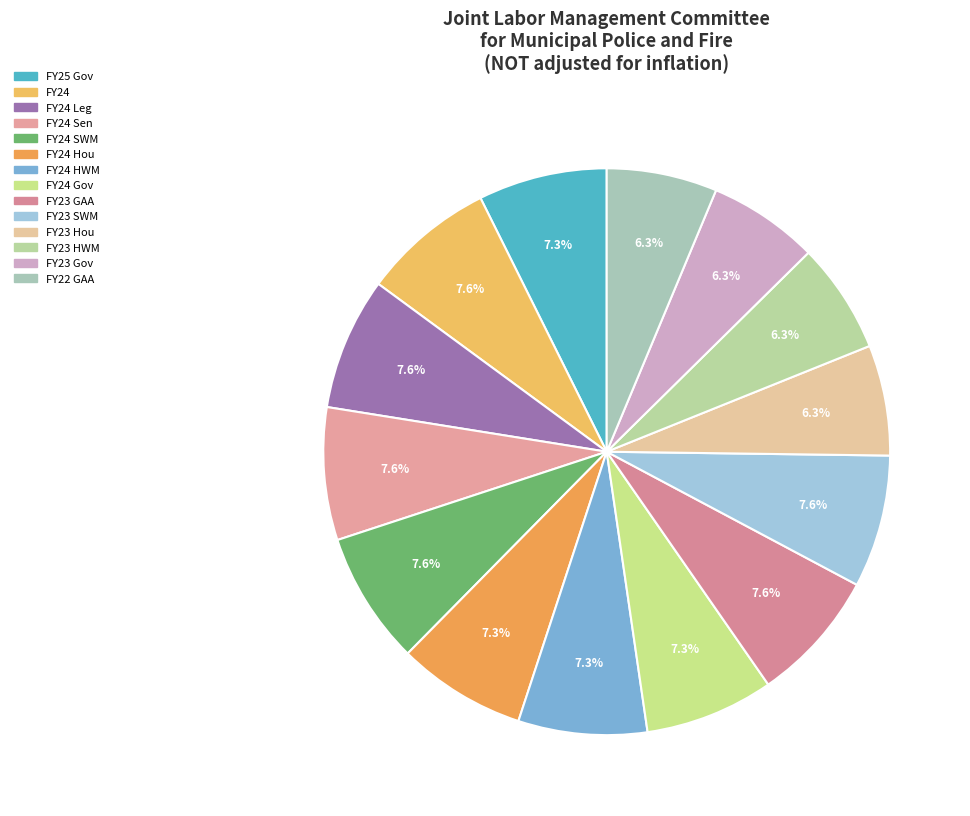

What is the smallest slice in the pie chart?

FY23 Hou